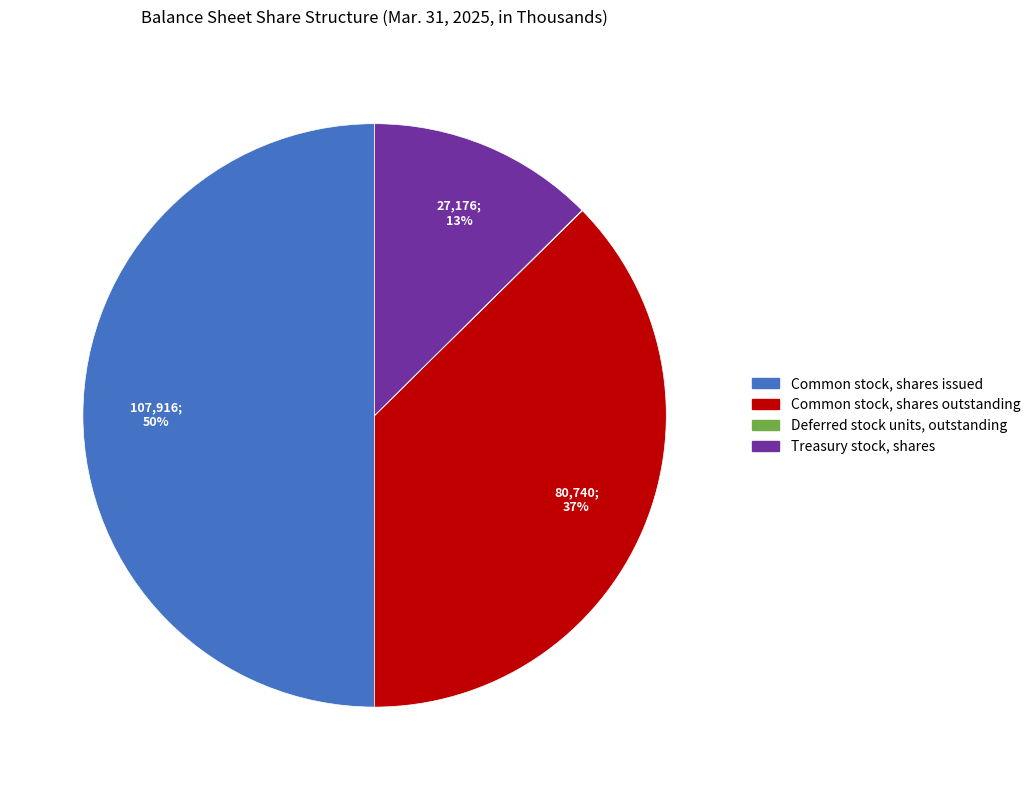

Between Common stock, shares outstanding and Treasury stock, shares, which is larger?

Common stock, shares outstanding